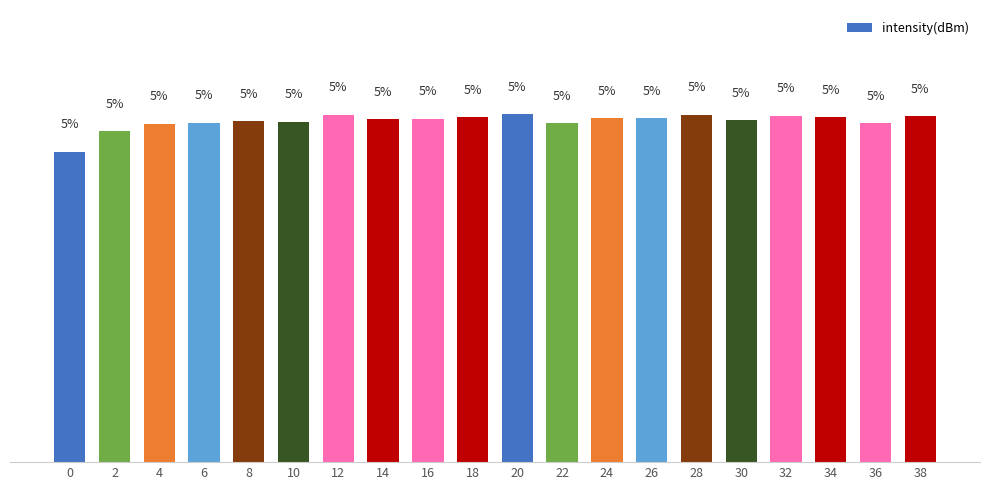

What is the difference between the second highest and minimum values?

0.5